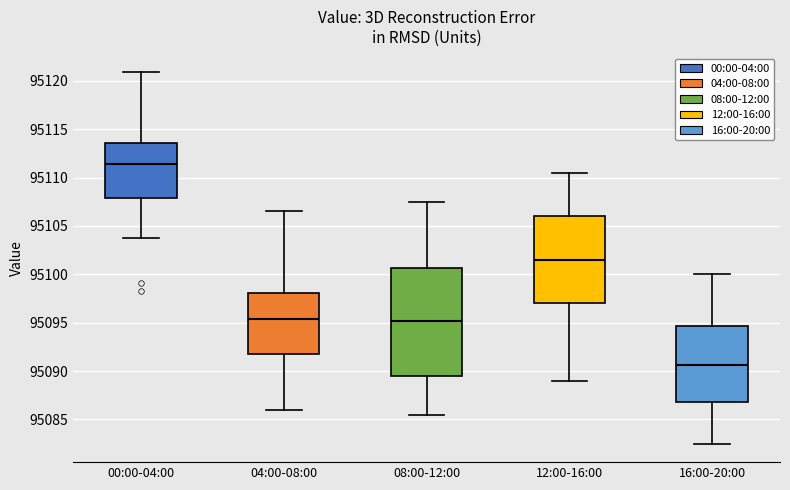

Where does the lower whisker of the box for 16:00-20:00 end on the y-axis? The values are not printed on the chart, so give them approximately, as read against the axis.

95082.5